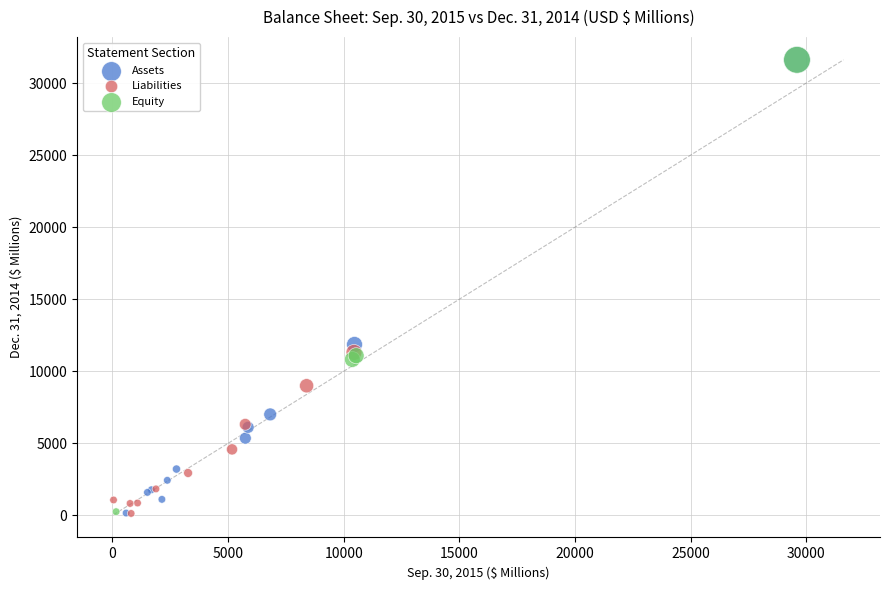

What are all the series names shown in the legend?

Assets, Liabilities, Equity